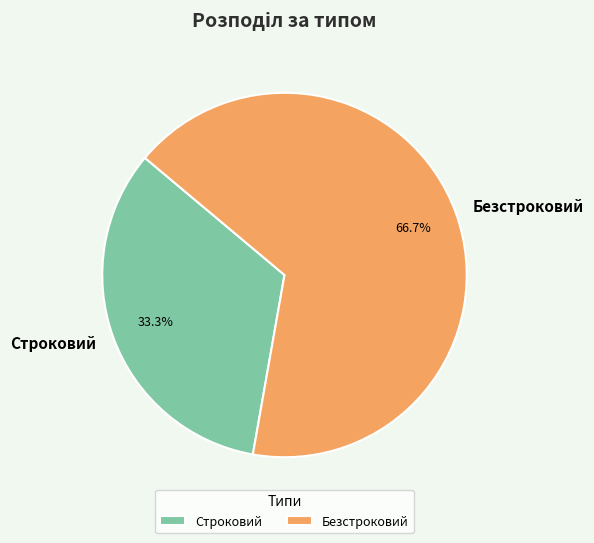

To the nearest percent, what is the difference between the largest and smallest slice percentages?

33%